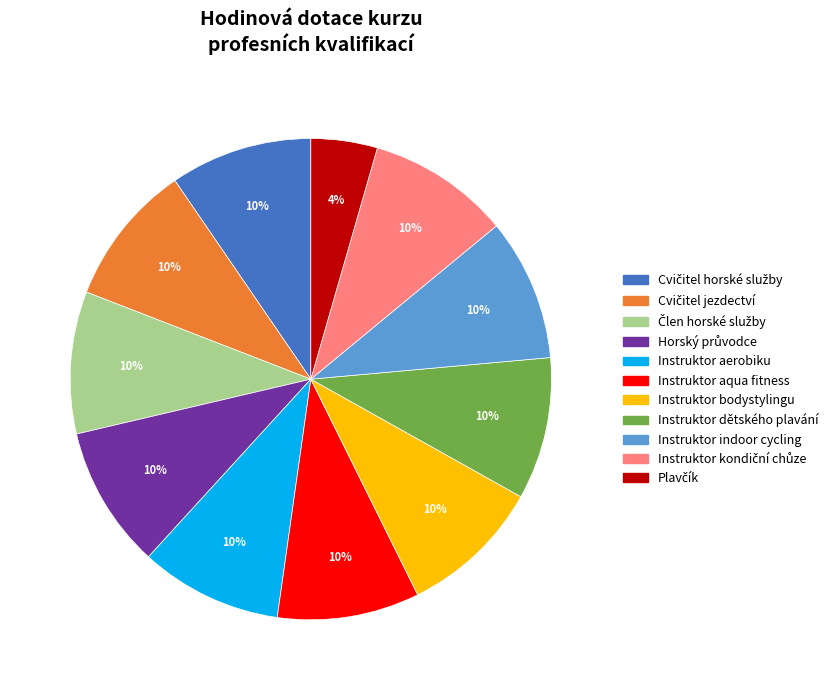

Does any single category account for the majority?

No